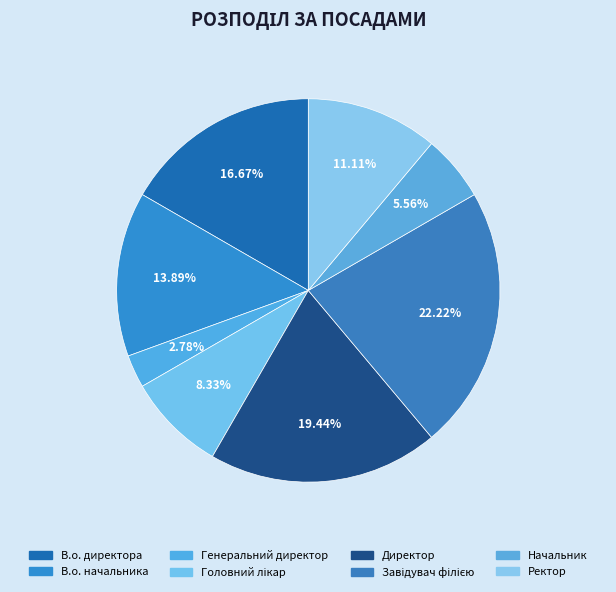

How many slices are in this pie chart?

8